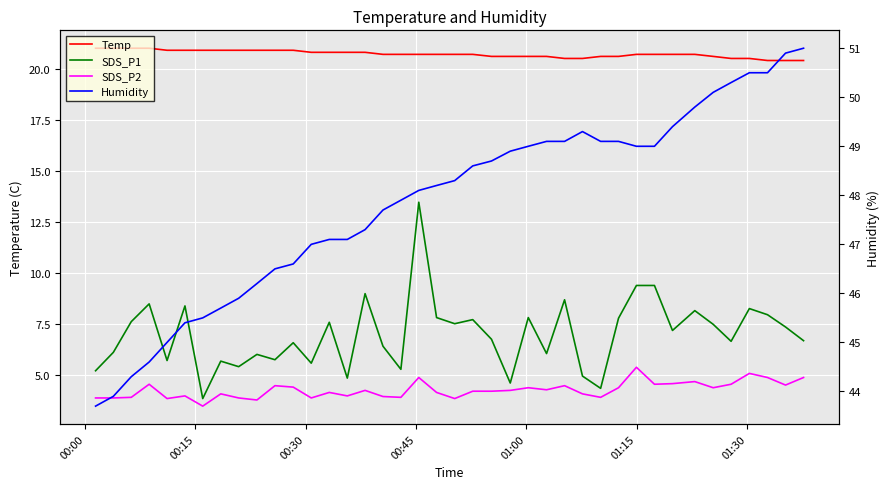

Reading left to right, list all the values displayed in this chart.

Temp: 21.0	21.0	21.0	21.0	20.9	20.9	20.9	20.9	20.9	20.9	20.9	20.9	20.8	20.8	20.8	20.8	20.7	20.7	20.7	20.7	20.7	20.7	20.6	20.6	20.6	20.6	20.5	20.5	20.6	20.6	20.7	20.7	20.7	20.7	20.6	20.5	20.5	20.4	20.4	20.4
SDS_P1: 5.2	6.1	7.6	8.5	5.7	8.4	3.9	5.7	5.4	6.0	5.8	6.6	5.6	7.6	4.9	9.0	6.4	5.3	13.5	7.8	7.5	7.7	6.8	4.6	7.8	6.1	8.7	5.0	4.4	7.8	9.4	9.4	7.2	8.2	7.5	6.7	8.3	8.0	7.4	6.7
SDS_P2: 3.9	3.9	3.9	4.6	3.9	4.0	3.5	4.1	3.9	3.8	4.5	4.4	3.9	4.2	4.0	4.3	4.0	3.9	4.9	4.2	3.9	4.2	4.2	4.3	4.4	4.3	4.5	4.1	3.9	4.4	5.4	4.6	4.6	4.7	4.4	4.6	5.1	4.9	4.5	4.9
Humidity: 43.7	43.9	44.3	44.6	45.0	45.4	45.5	45.7	45.9	46.2	46.5	46.6	47.0	47.1	47.1	47.3	47.7	47.9	48.1	48.2	48.3	48.6	48.7	48.9	49.0	49.1	49.1	49.3	49.1	49.1	49.0	49.0	49.4	49.8	50.1	50.3	50.5	50.5	50.9	51.0